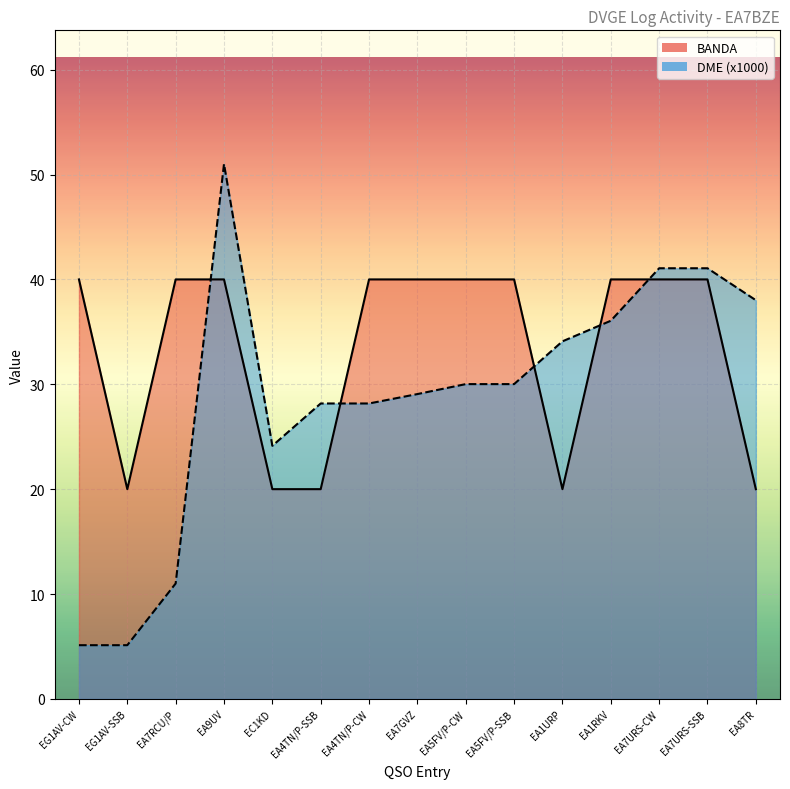

Which category has the highest value in the DME_numeric series?

EA9UV